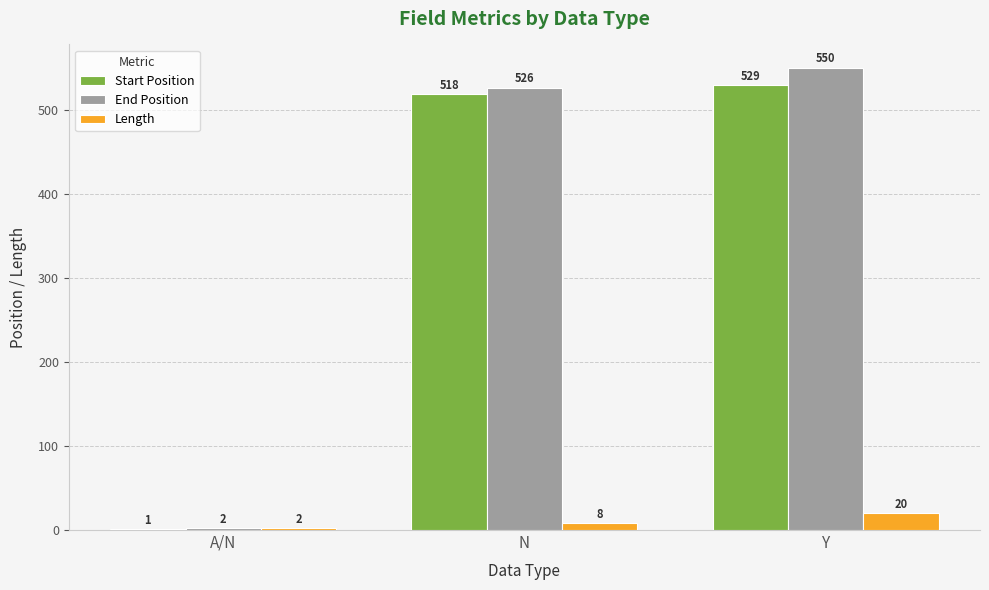

At which category is the sum across all series the highest?

Y